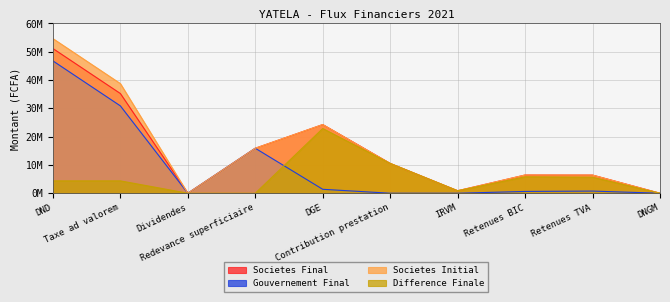

The Gouvernement Final series shows 0 at DNGM. True or false?

True